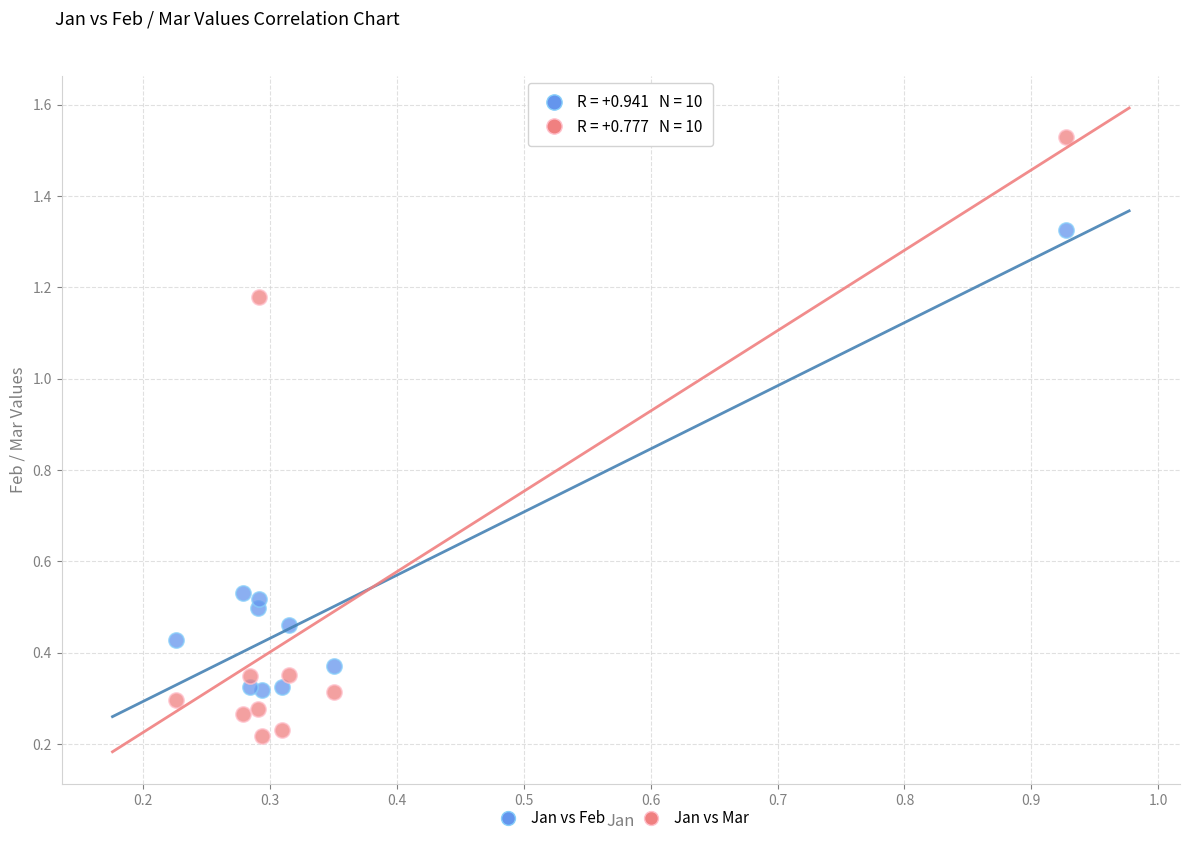

Across all data points, what is the range of X values (max minus min)?

0.7